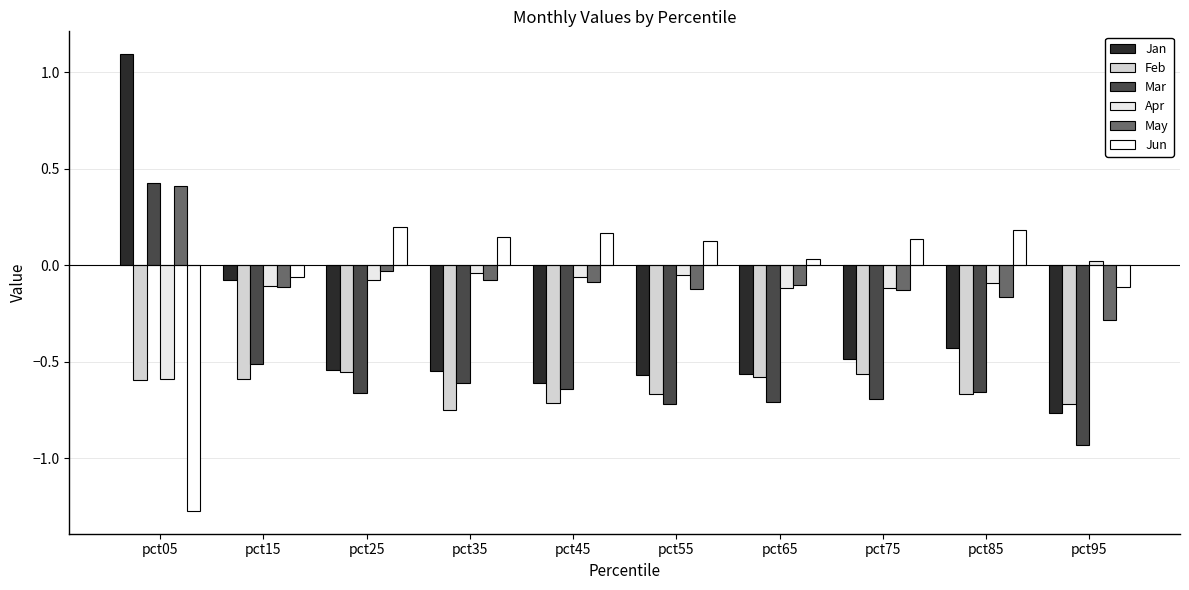

At how many categories does at least one series exceed 0?

9